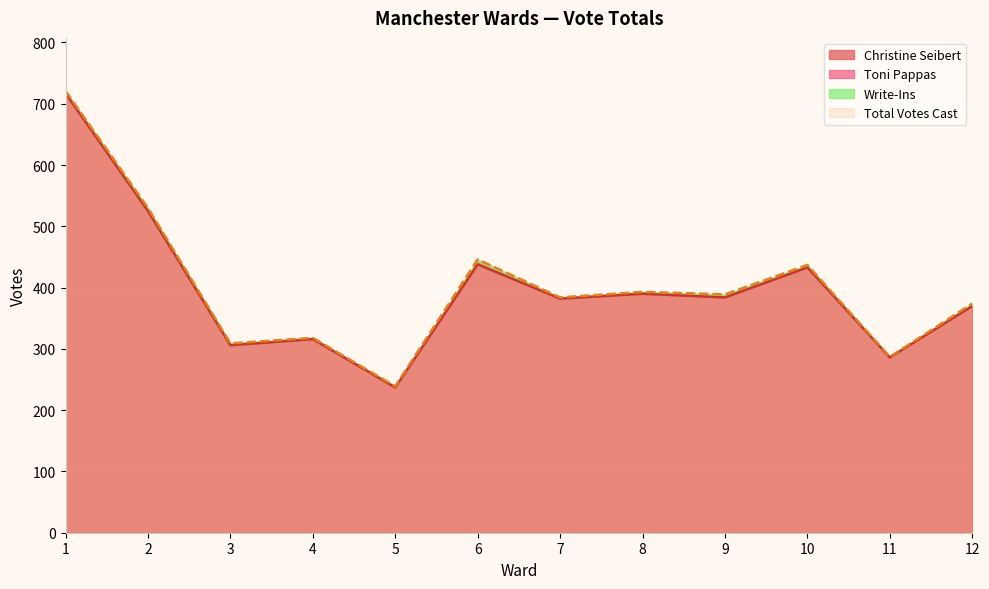

Reading left to right, list all the values displayed in this chart.

Christine Seibert: 1=717	2=525	3=306	4=316	5=237	6=438	7=382	8=390	9=384	10=433	11=286	12=370
Total Votes Cast: 1=721	2=530	3=309	4=318	5=239	6=446	7=384	8=393	9=389	10=437	11=287	12=374